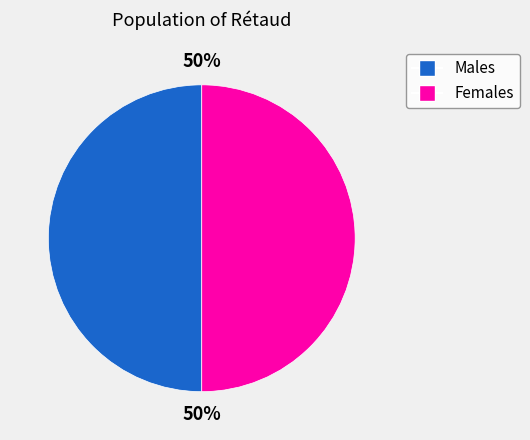

To the nearest percent, what is the average slice percentage?

50%